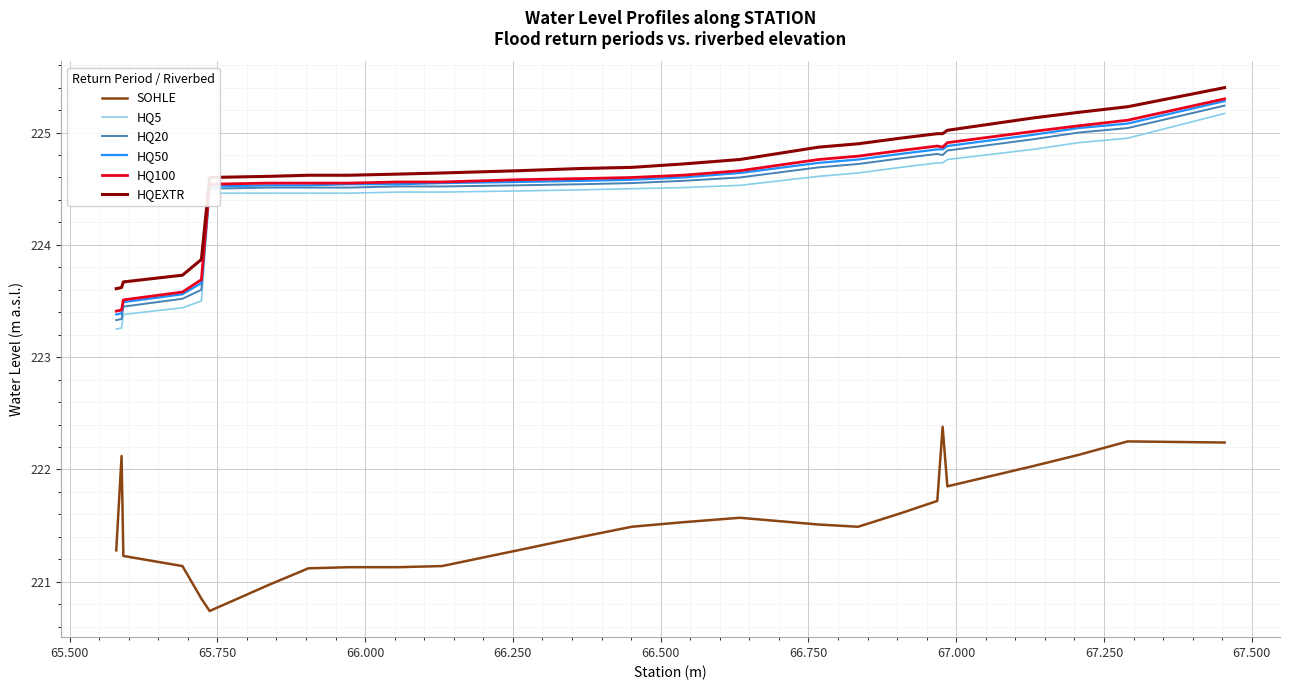

What is the lowest value of the HQEXTR series?

223.6